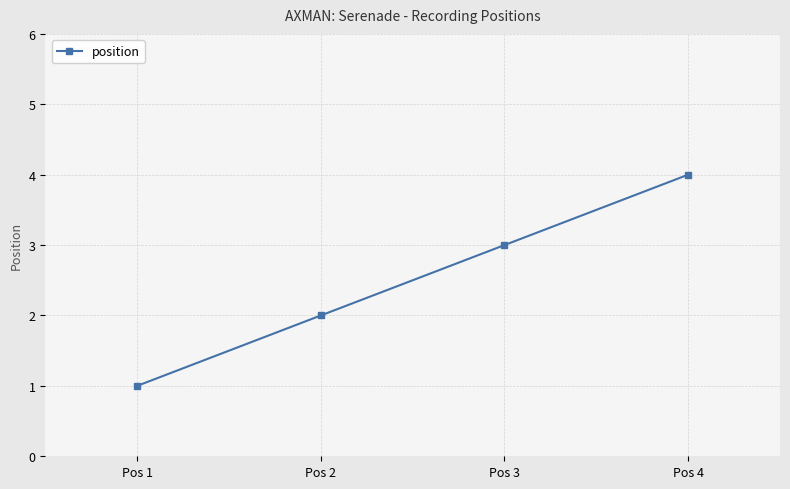

What is the sum of the values at Pos 3 and Pos 4?

7